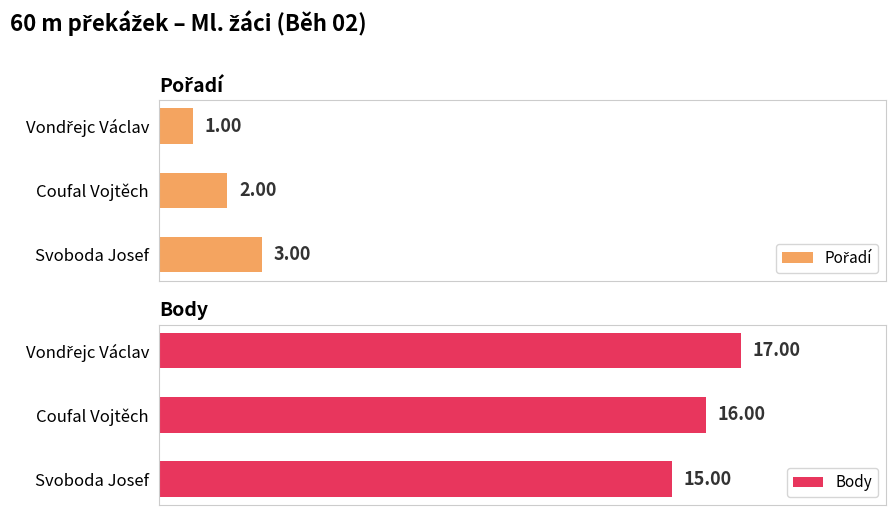

True or false: Pořadí has a value of 5 at Svoboda Josef.

False